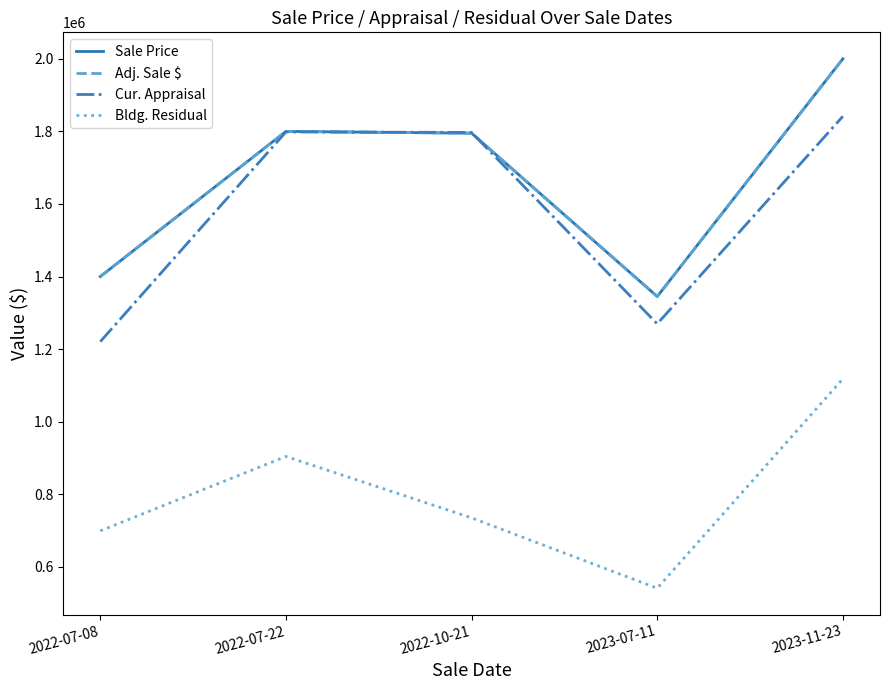

Which series has the largest range (max minus min)?

Sale Price